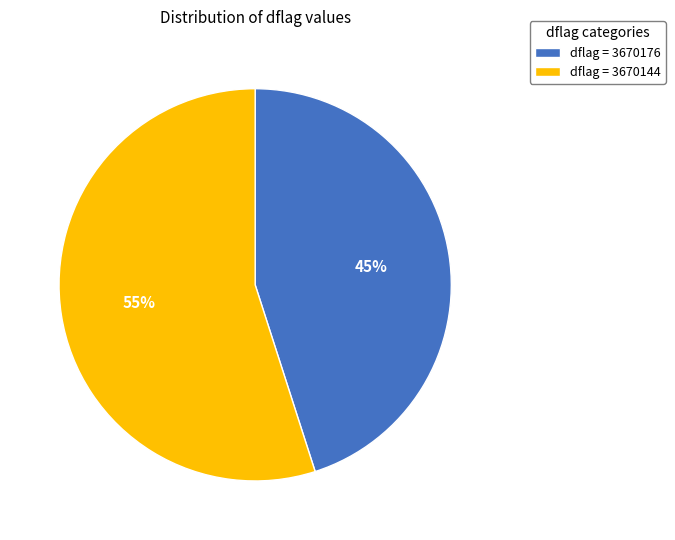

Which slice is the largest?

dflag = 3670144